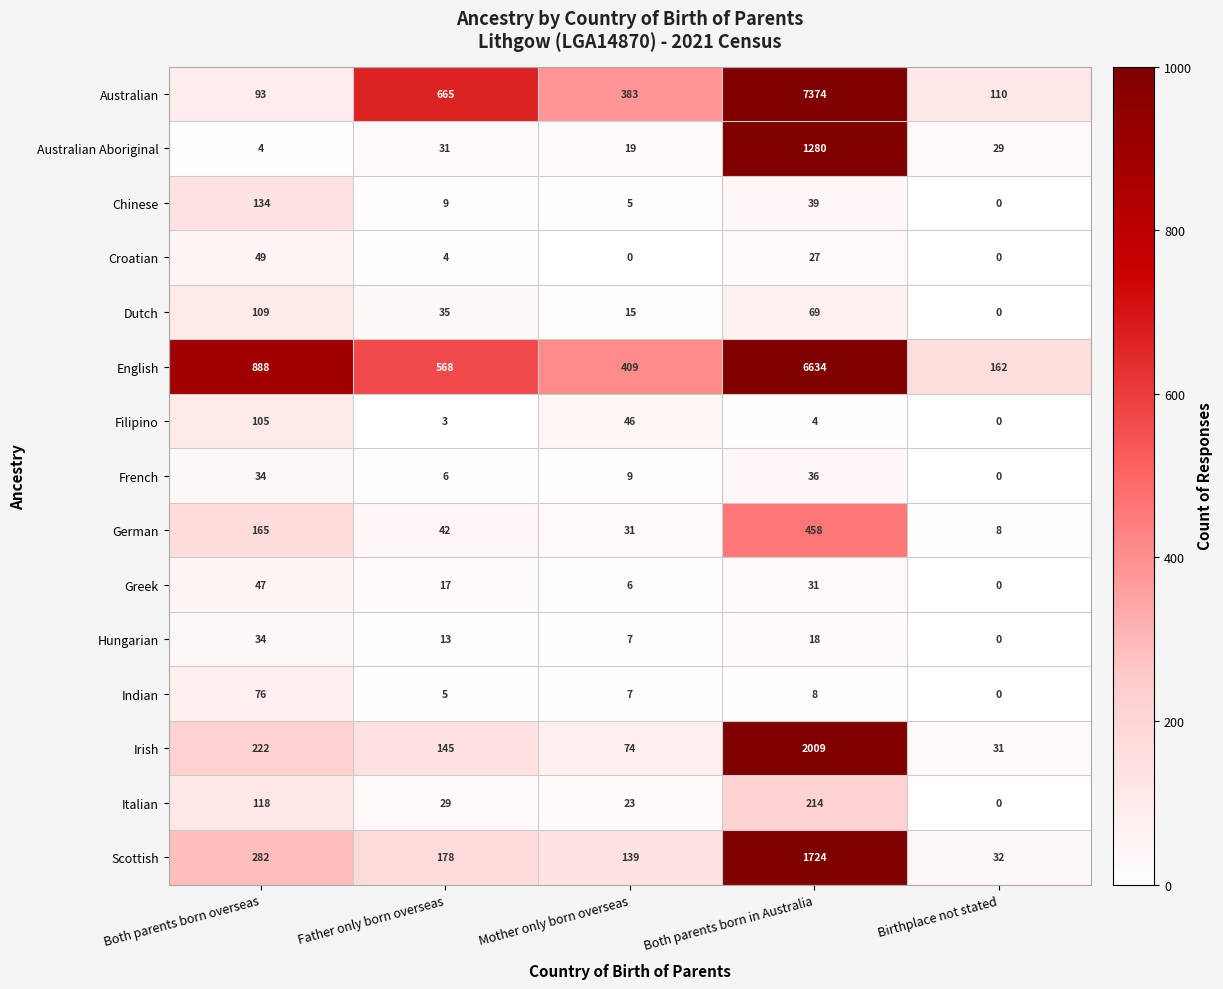

How many values in the Filipino series are below 4?

2